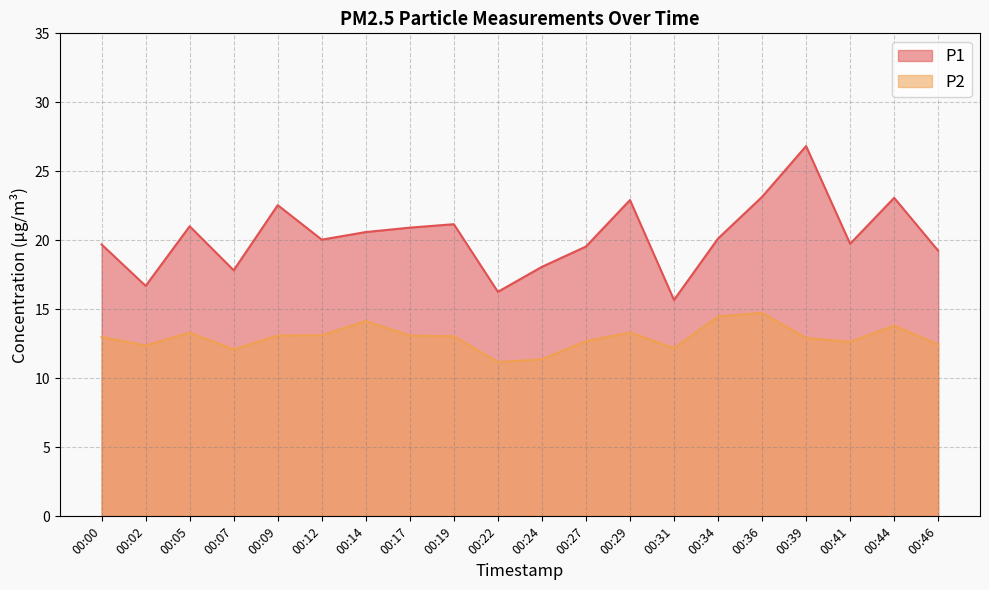

Which series has the largest total across all categories?

P1